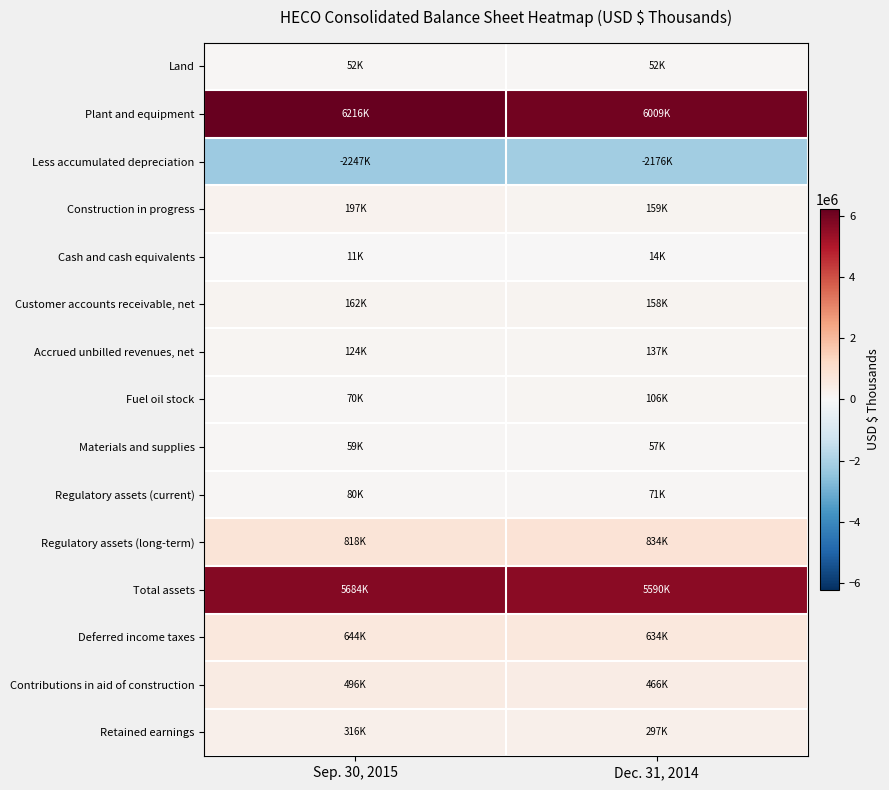

Between Sep. 30, 2015 and Dec. 31, 2014, which is larger?

Dec. 31, 2014